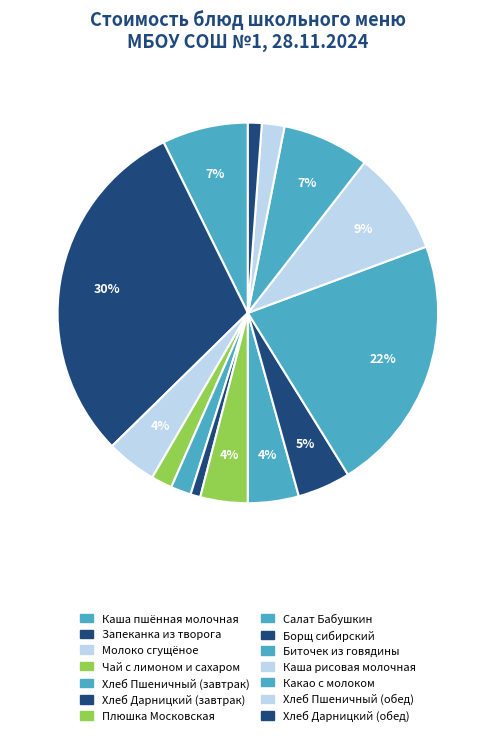

Between Хлеб Дарницкий (обед) and Каша пшённая молочная, which is larger?

Каша пшённая молочная